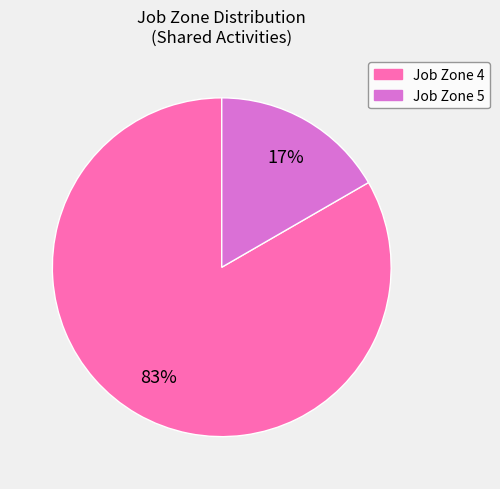

How many slices are in this pie chart?

2